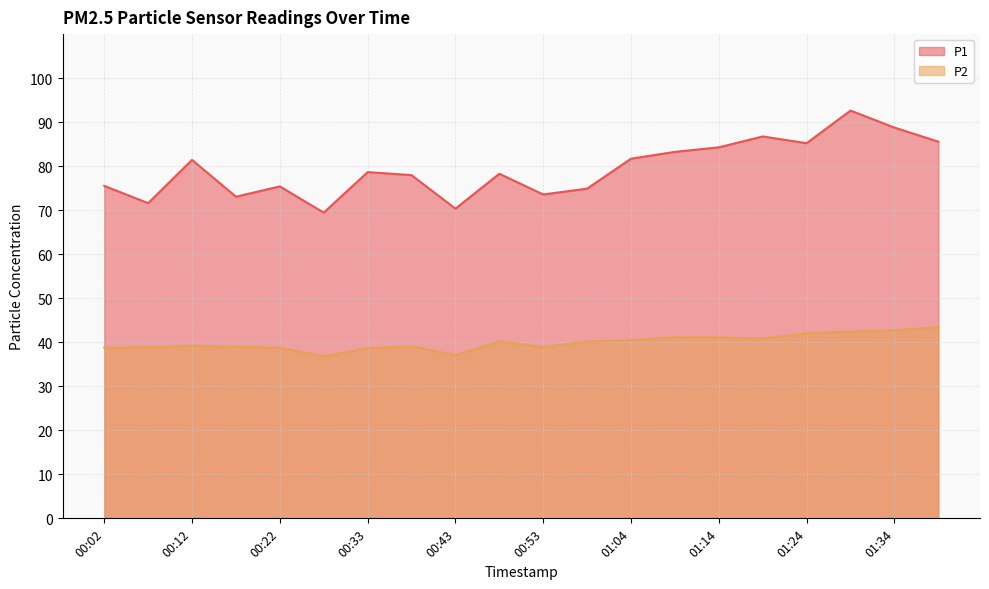

What is the label of the 13th point from the right?

00:38